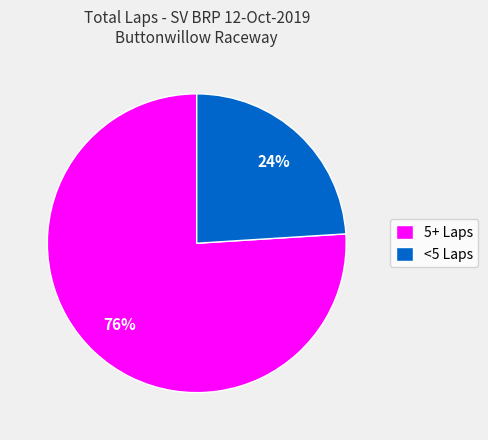

Does <5 Laps represent more than half of the total?

No